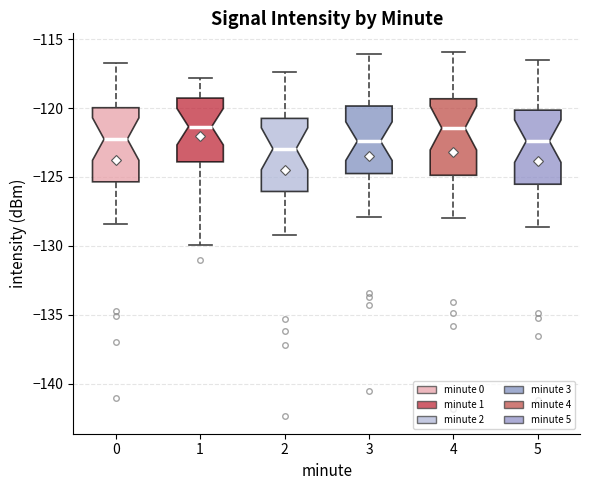

Where does the median line of the box at x = 4 sit on the y-axis? The values are not printed on the chart, so give them approximately, as read against the axis.

-121.5